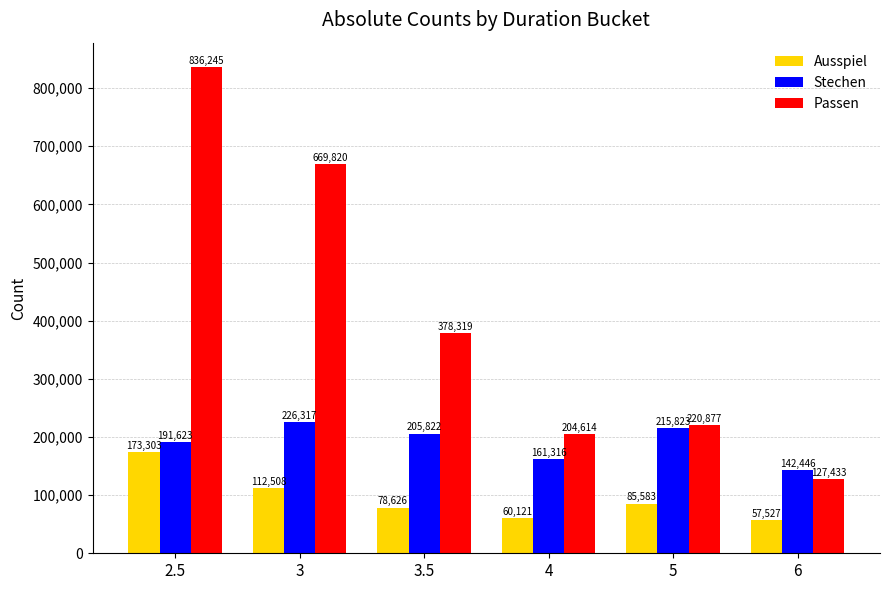

Rank the categories by Stechen value from lowest to highest.

6, 4, 2.5, 3.5, 5, 3